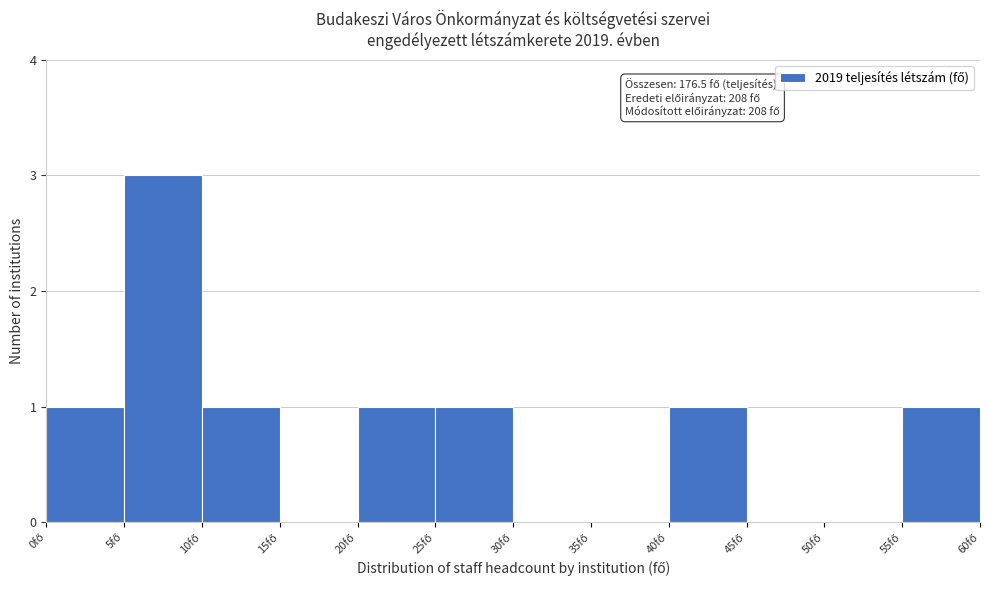

Over which range of the x-axis is the bar tallest?

5 to 10